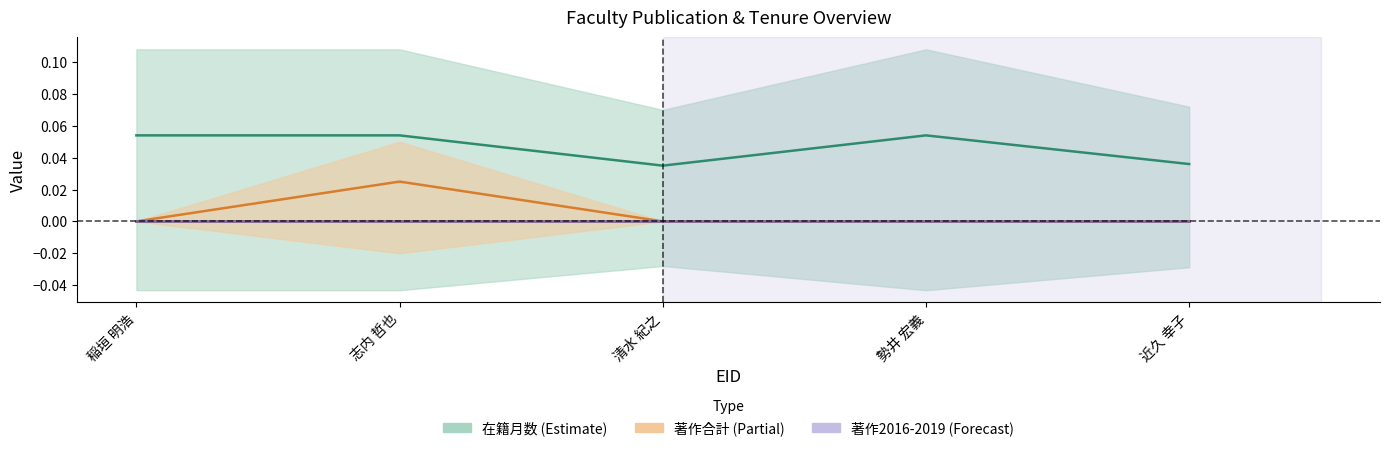

At which label does 著作2017 (center) reach its peak?

稲垣 明浩